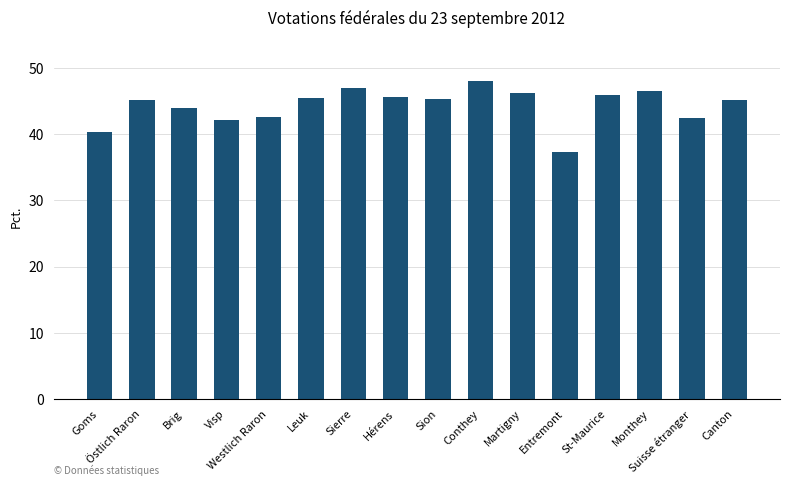

How many distinct data groups are displayed?

1